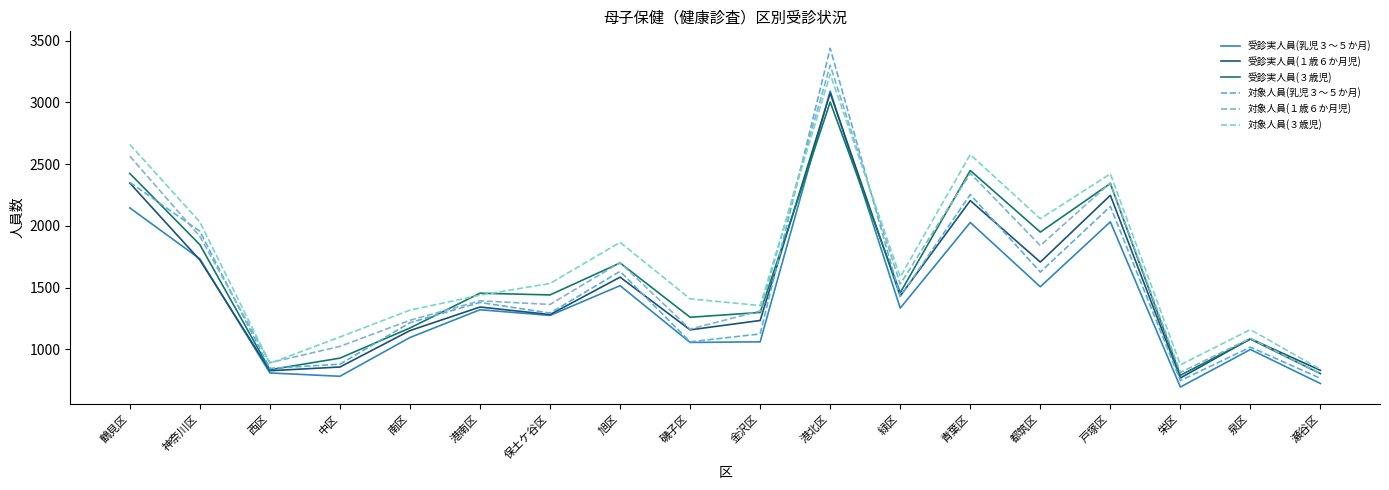

How many lines are shown in the chart?

6